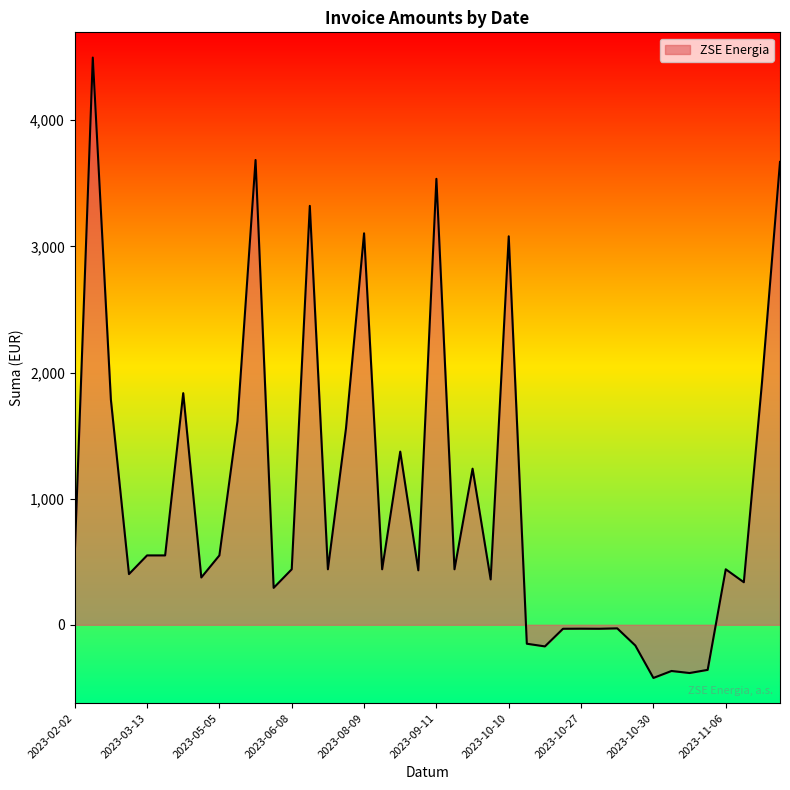

What is the difference between the maximum and minimum values?

4918.1